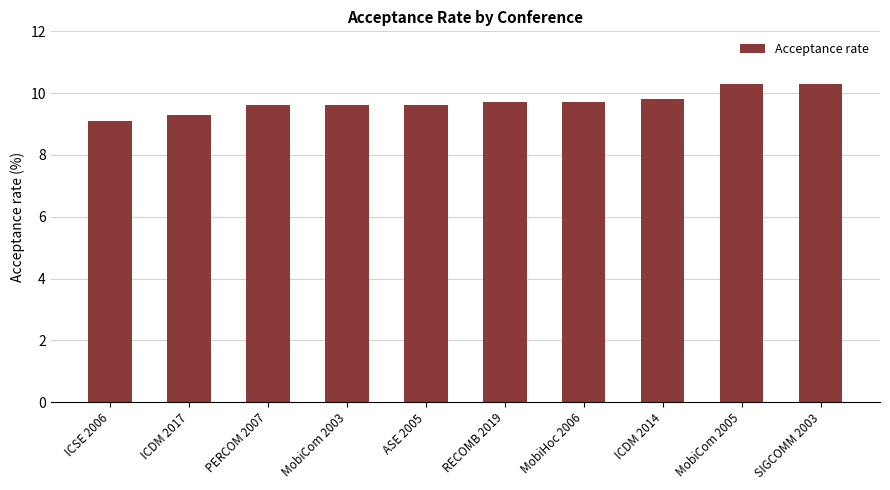

Count the number of categories in the chart.

10